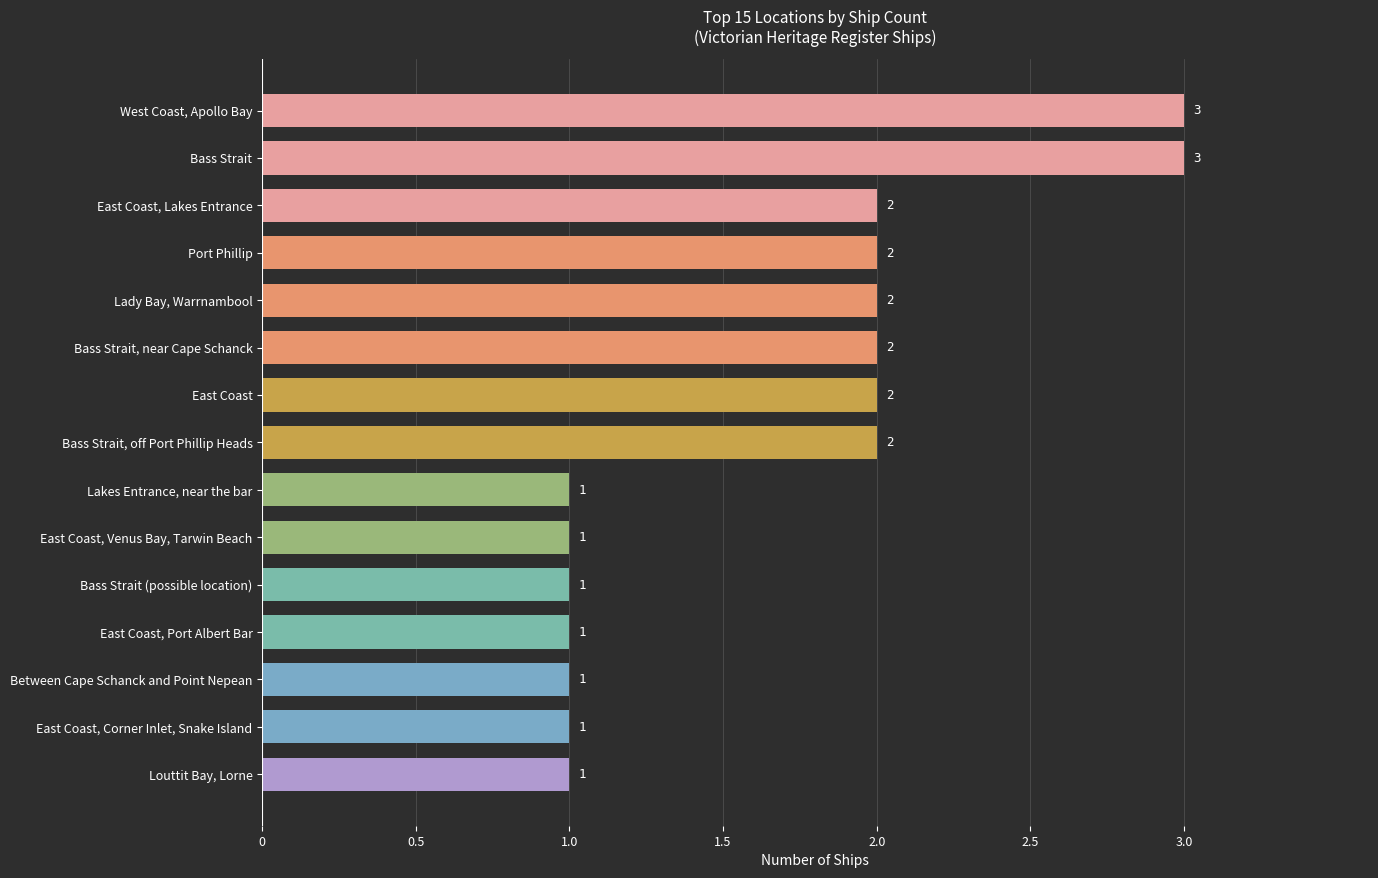

What is the sum of all values?

25